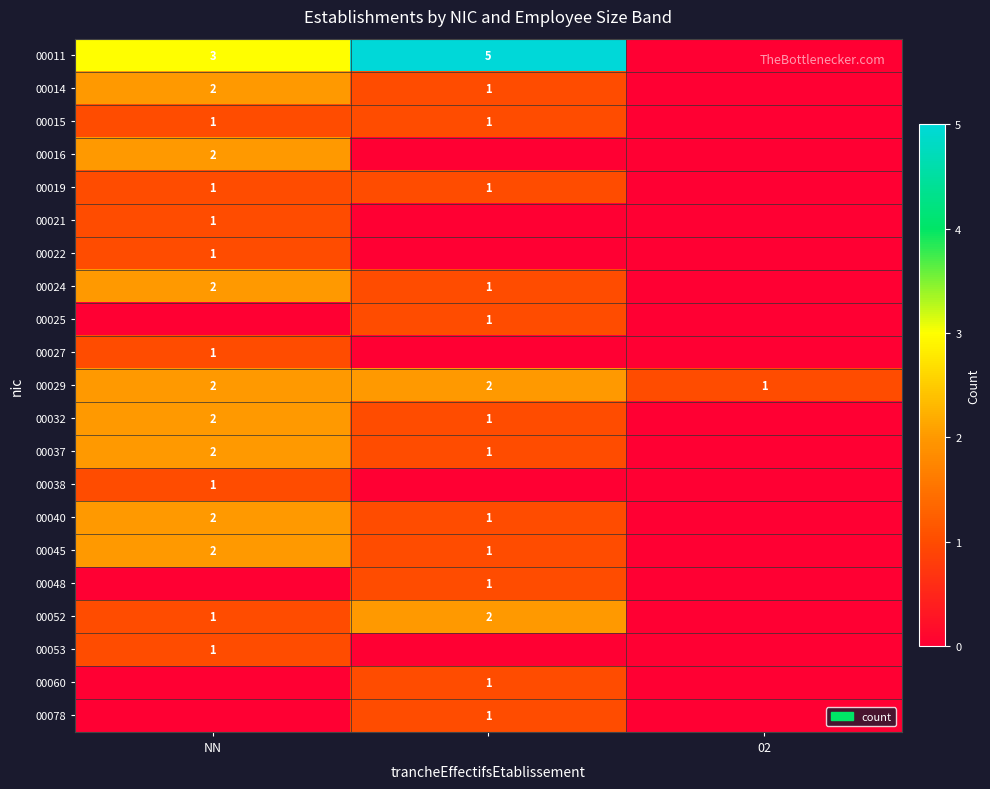

The value of 00052 at NN is 1. True or false?

True